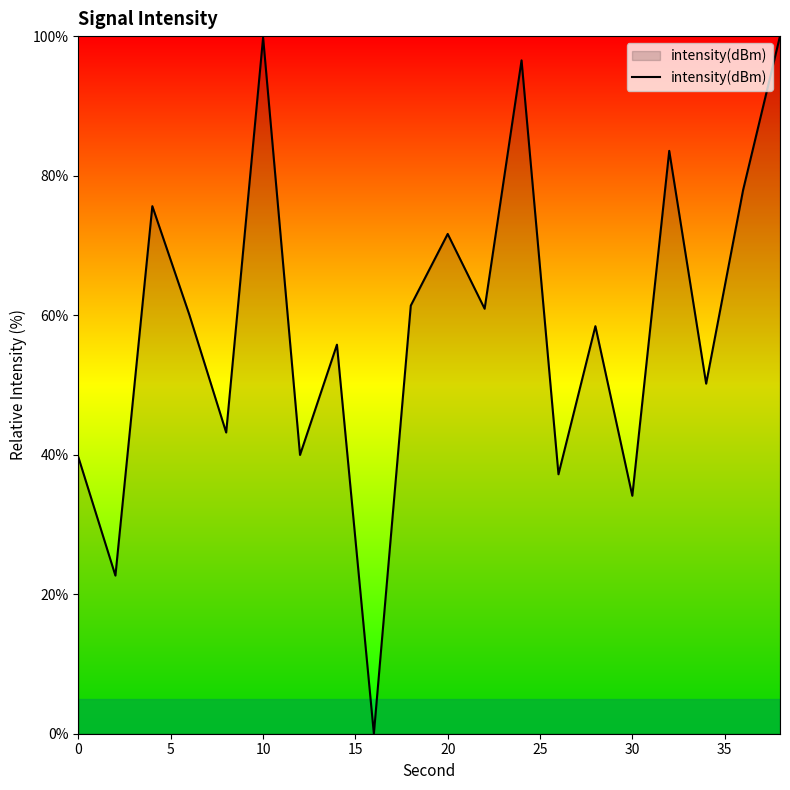

What is the greatest value displayed?

100.0